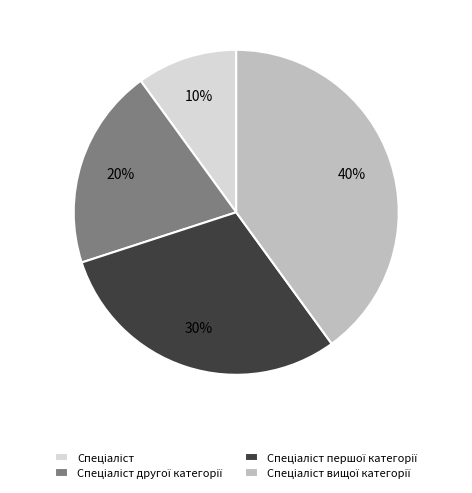

To the nearest percent, what is the average slice percentage?

25%